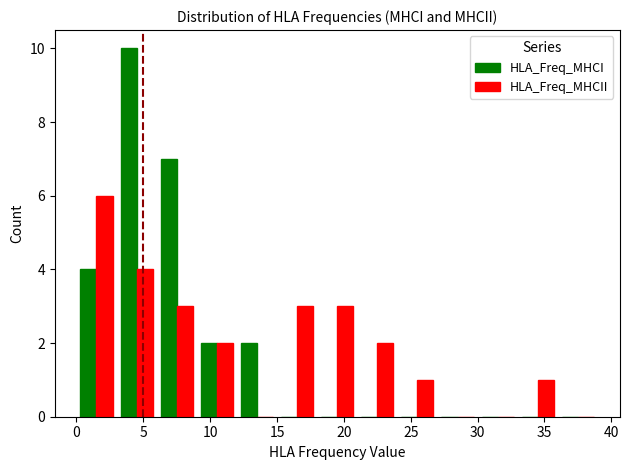

What is the highest value of the HLA_Freq_MHCI series?

10